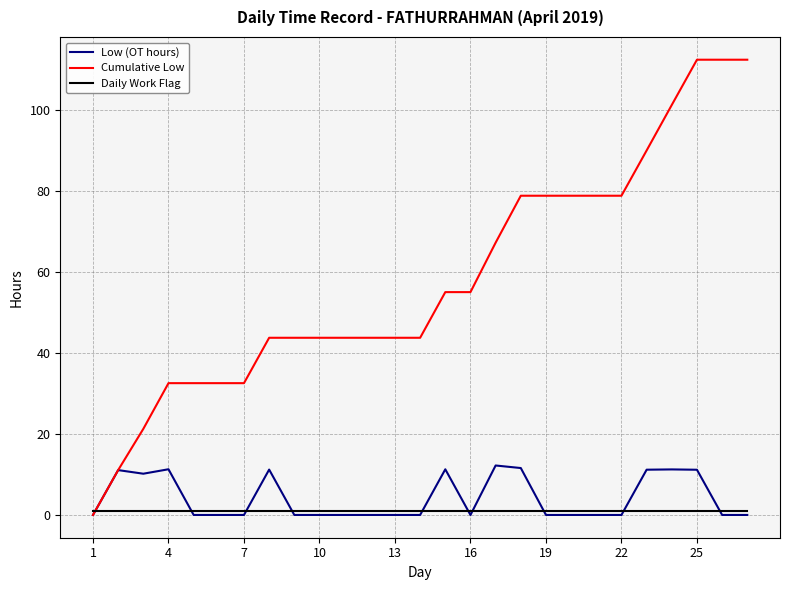

Which series has the widest spread of values?

Cumulative Low